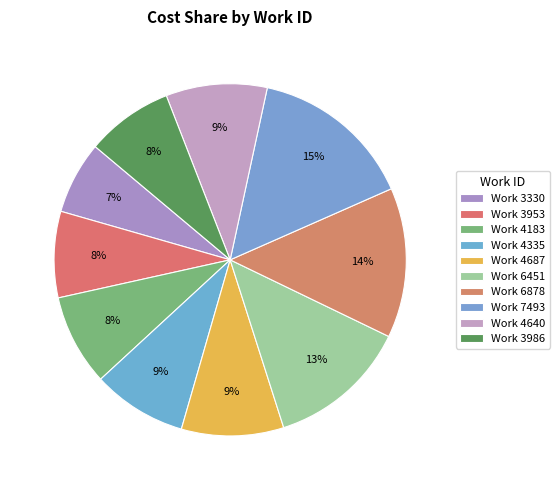

Does Work 6878 account for over 50% of the chart?

No